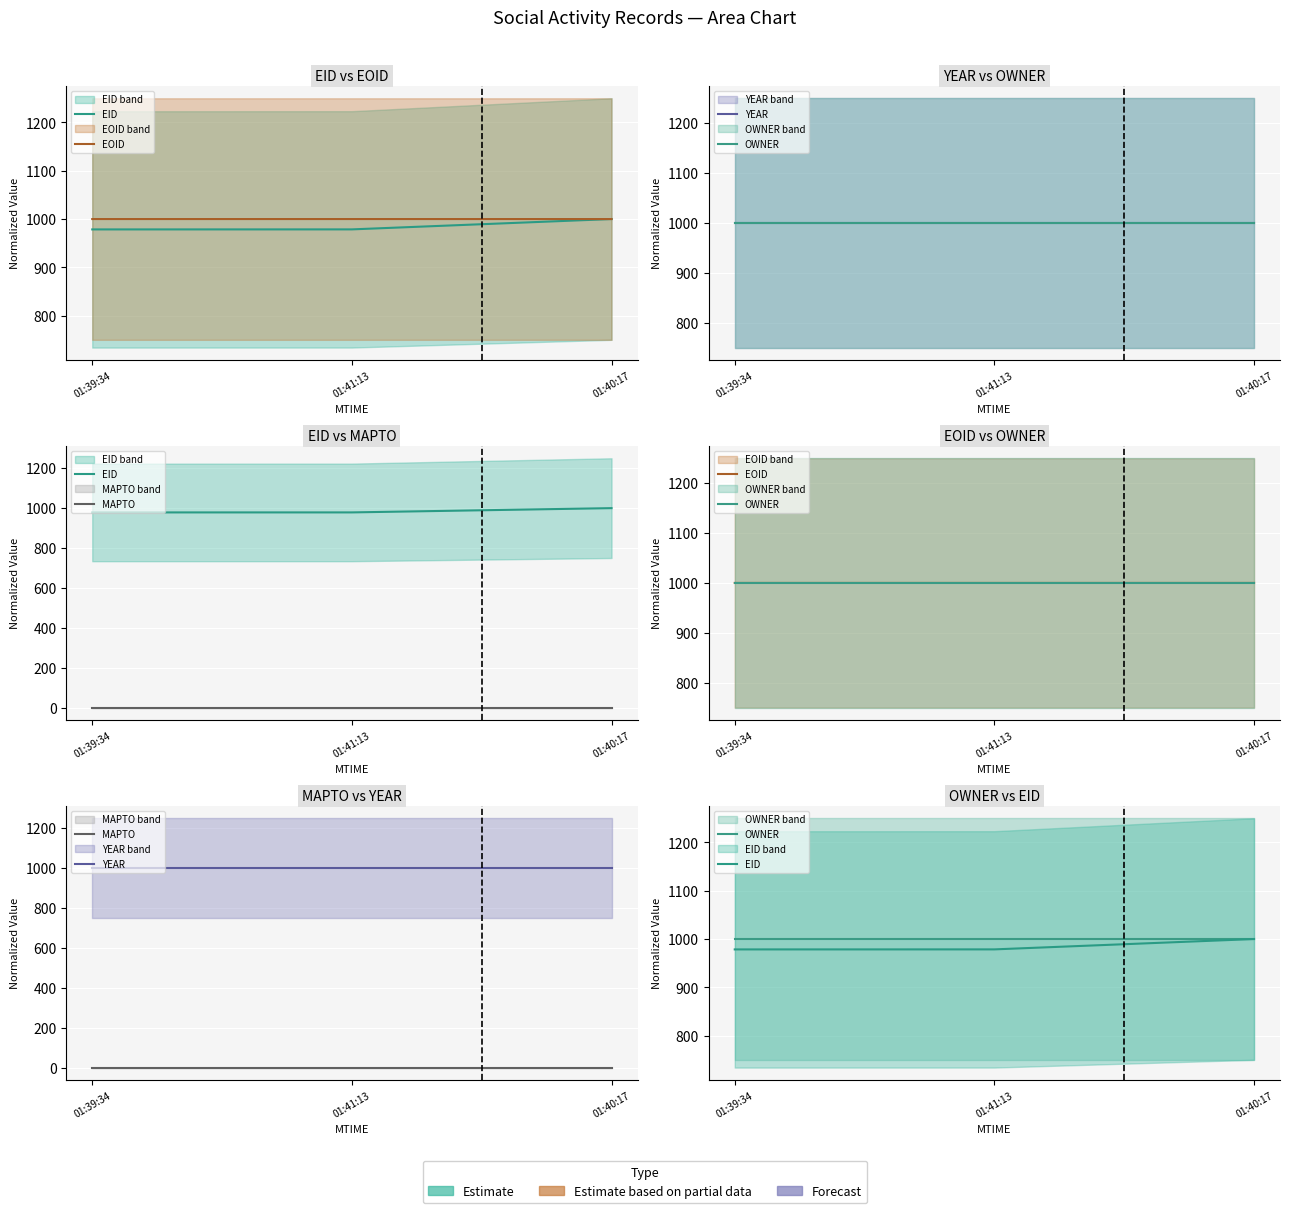

Which category has the lowest value across all series?

01:39:34